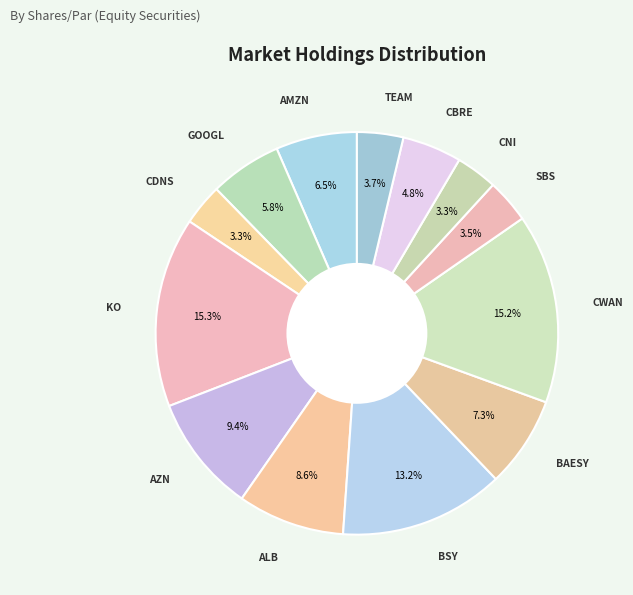

Count the number of slices in the pie.

13